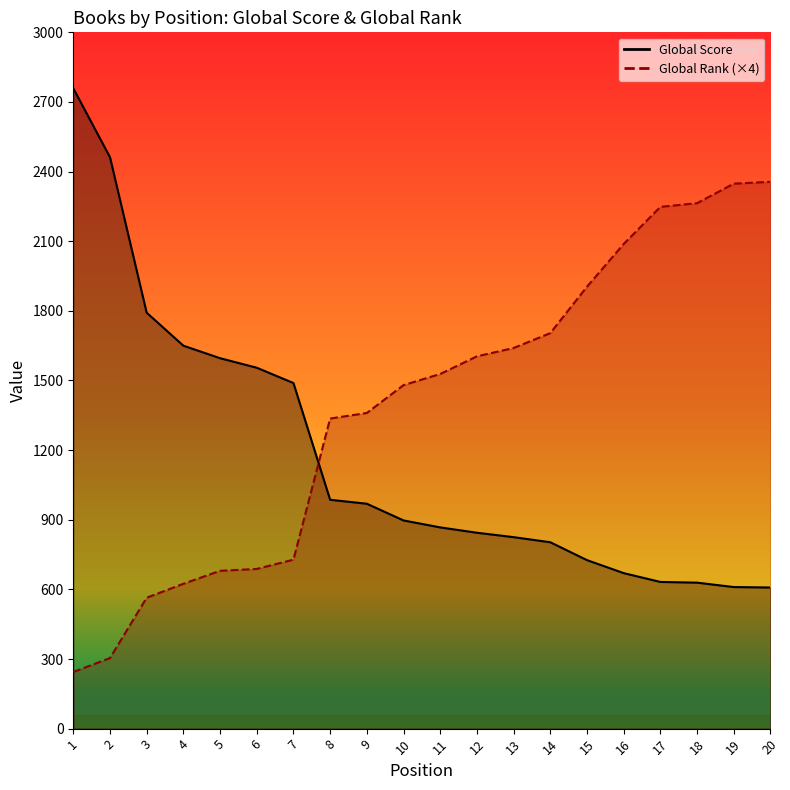

What is the difference between the Global Rank values at 14 and 4?

1080